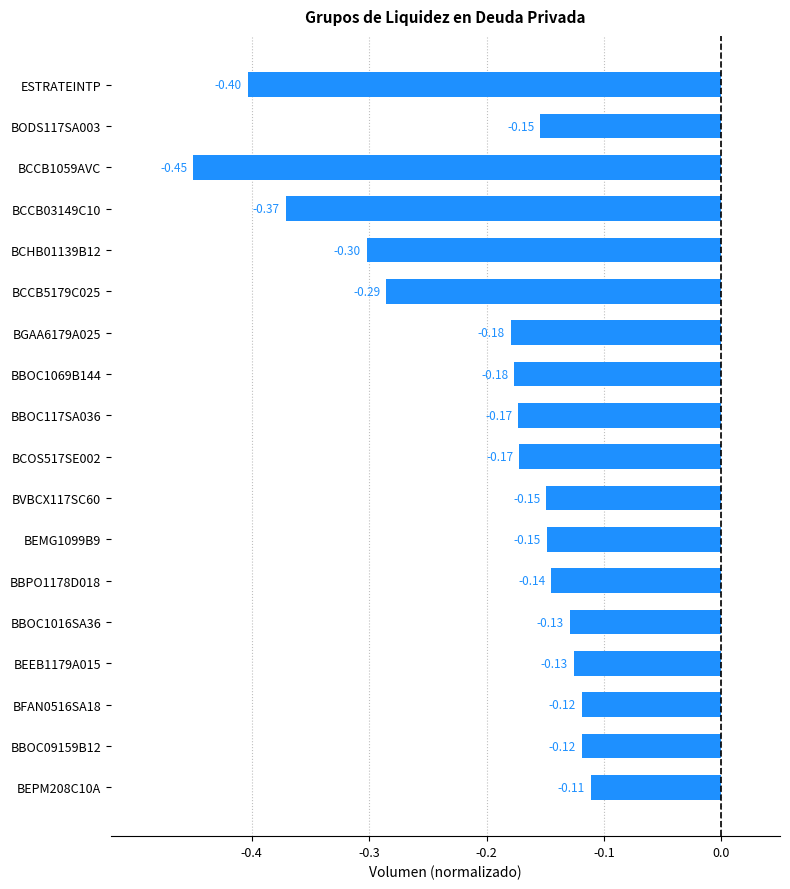

Which category has the lowest value across all series?

BCCB1059AVC